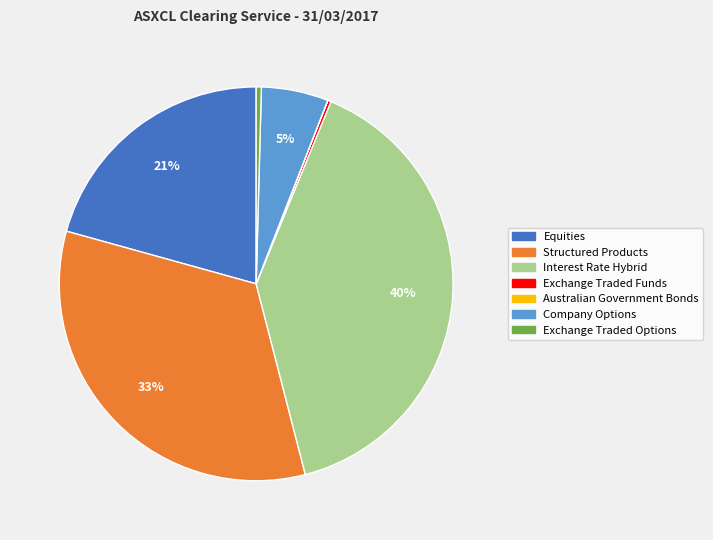

To the nearest percent, what is the difference between the largest and smallest slice percentages?

40%